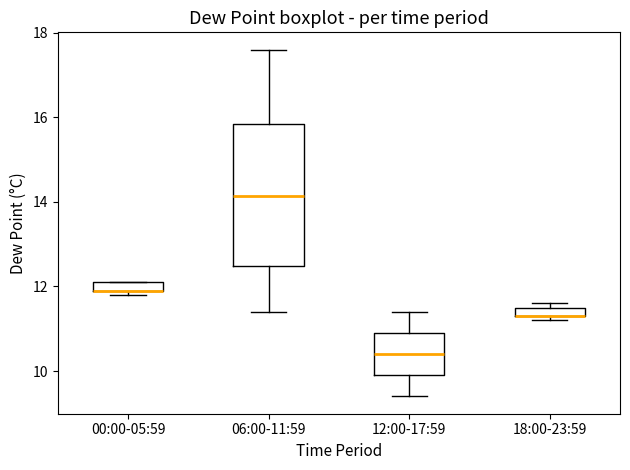

Comparing the boxes themselves (not the whiskers), which one is the tallest?

06:00-11:59